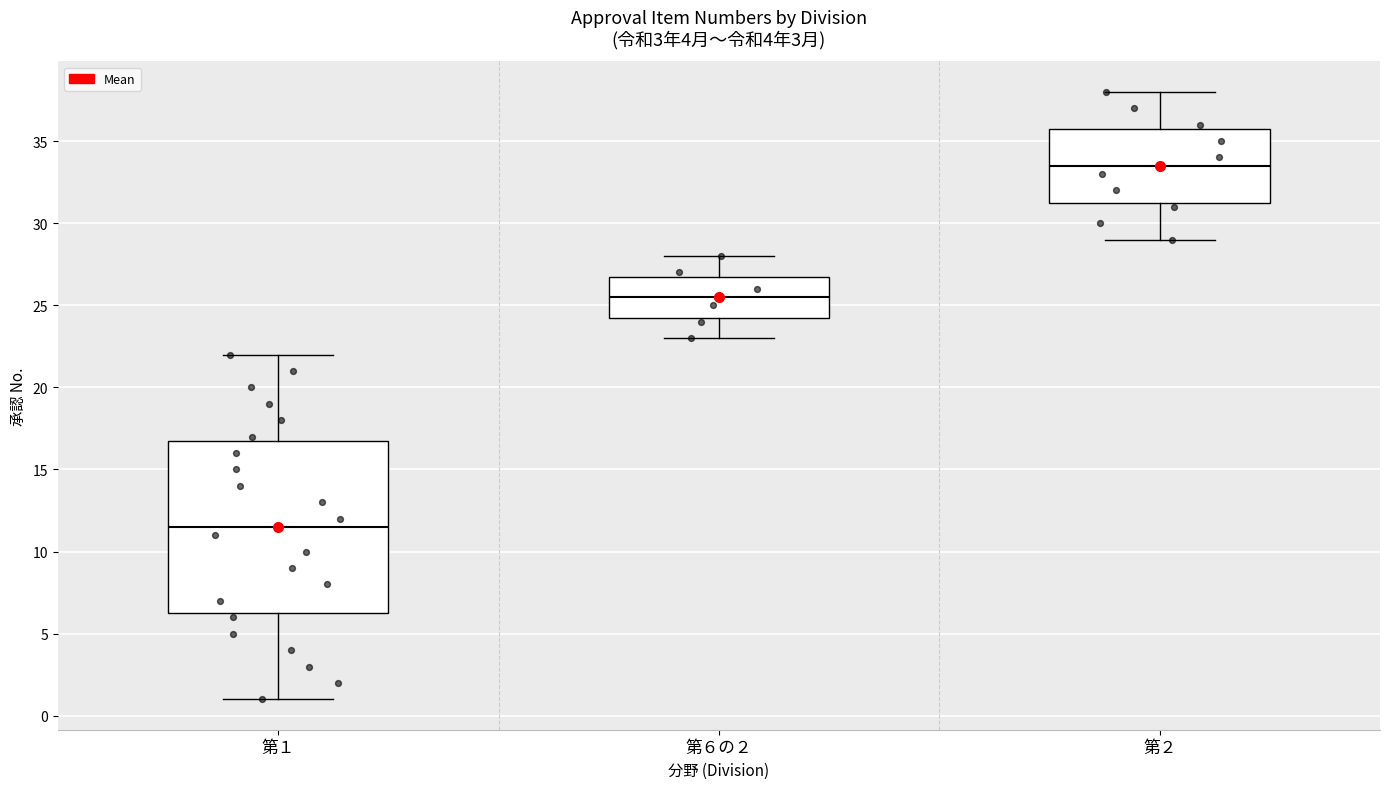

Which box has the lowest median line?

第１